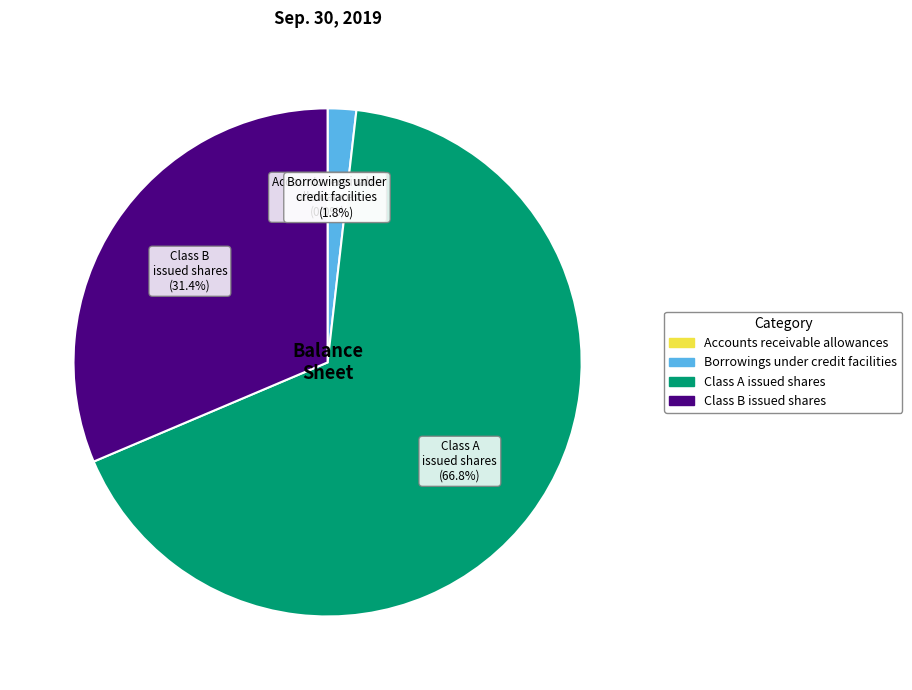

What portion of the pie excludes Class A issued shares?

33.2%